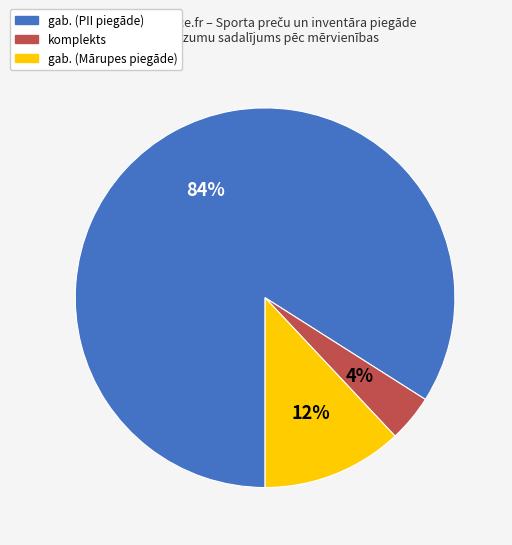

True or false: gab. (PII piegāde) accounts for 84% of the total.

True